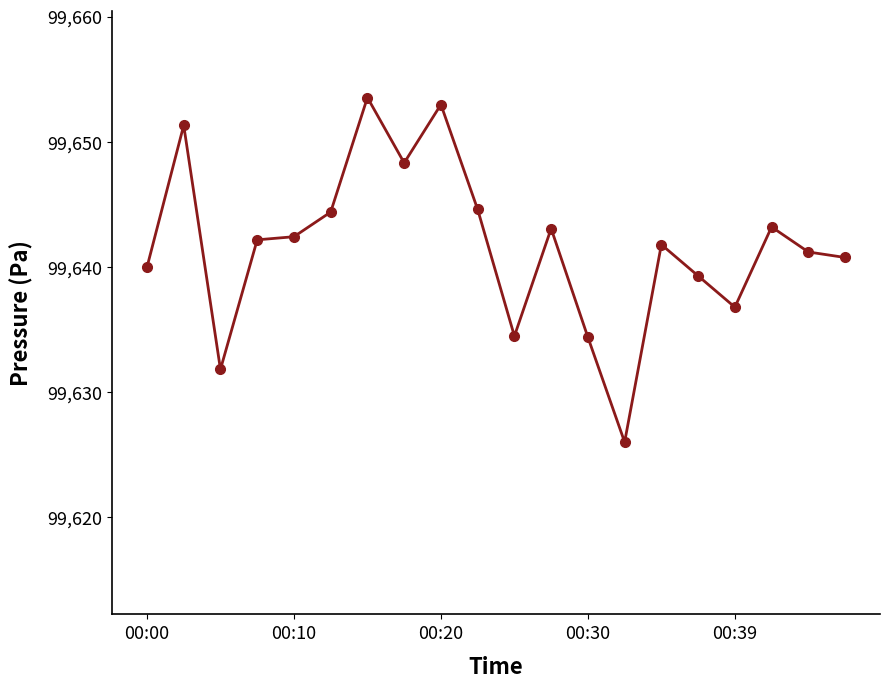

What is the value of the 10th point from the left?

99644.6